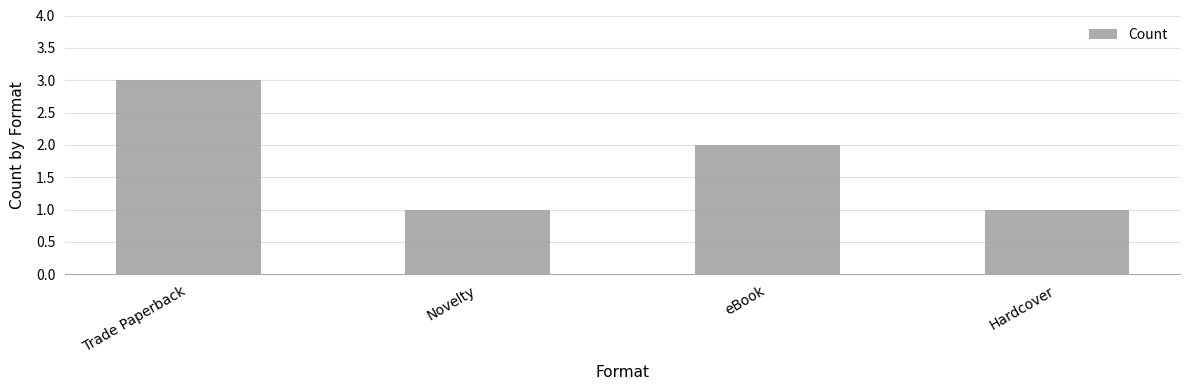

Which has a higher value, Trade Paperback or Novelty?

Trade Paperback